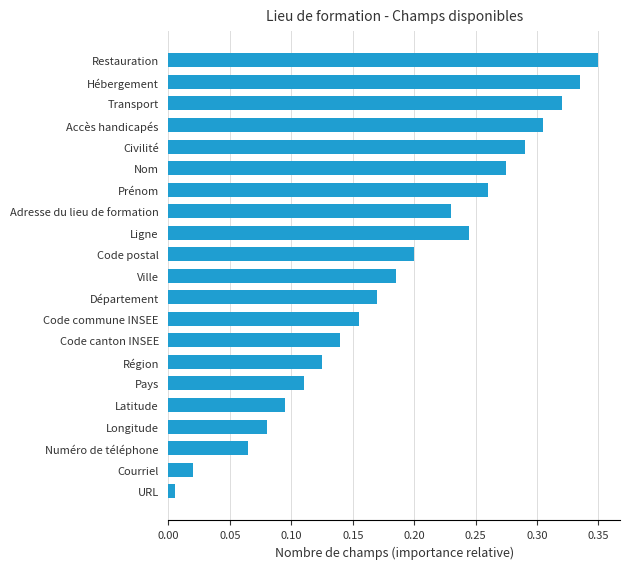

How many distinct data groups are displayed?

1